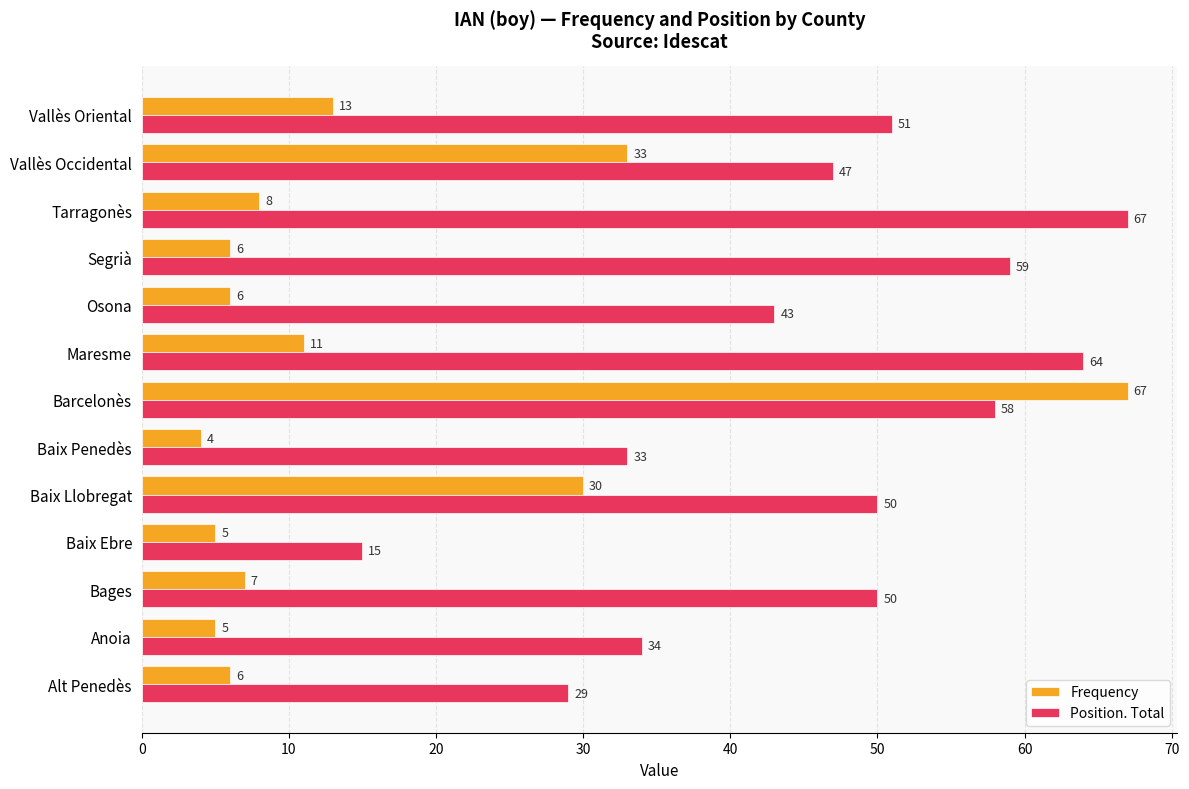

What is the difference between the highest and lowest values at Baix Ebre?

10